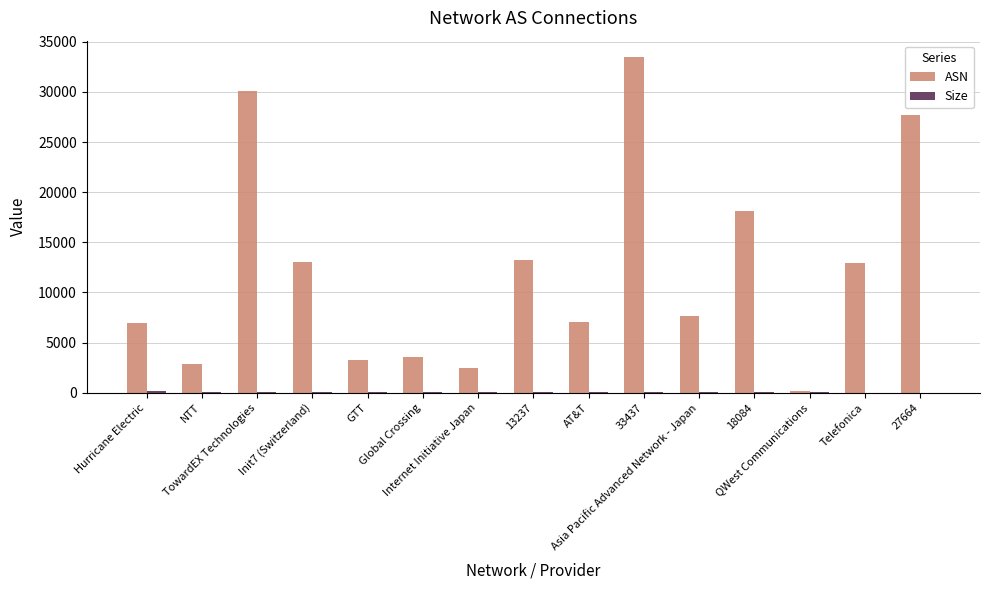

At which category does the chart reach its peak across all series?

33437